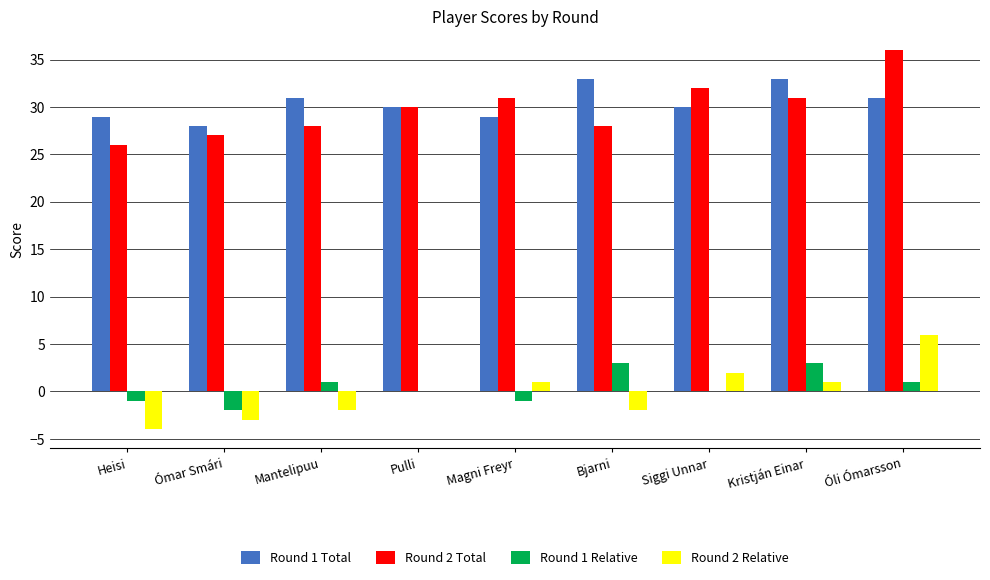

Count the number of categories in the chart.

9